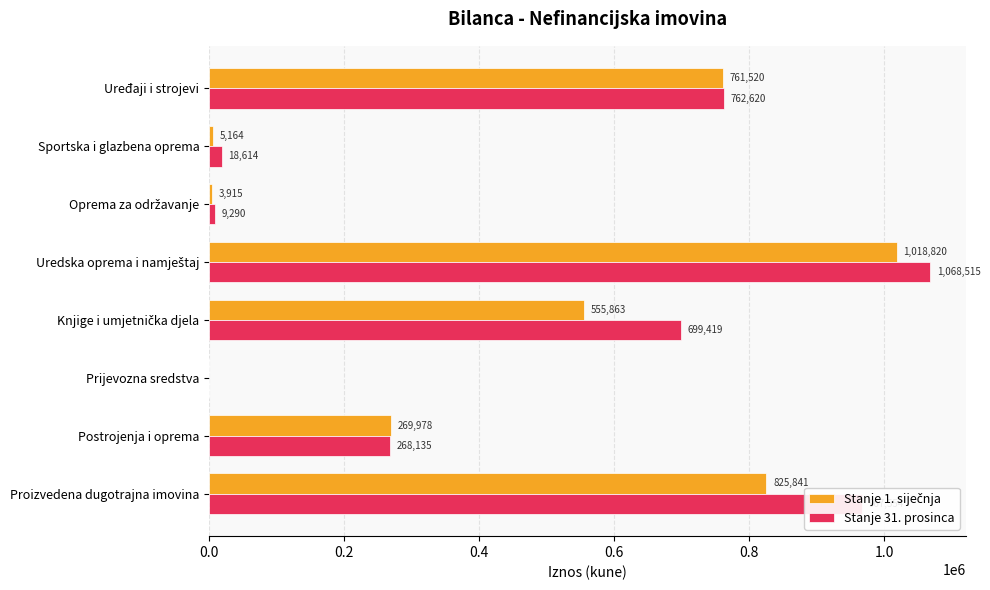

What is the total value across all series at Postrojenja i oprema?

538113